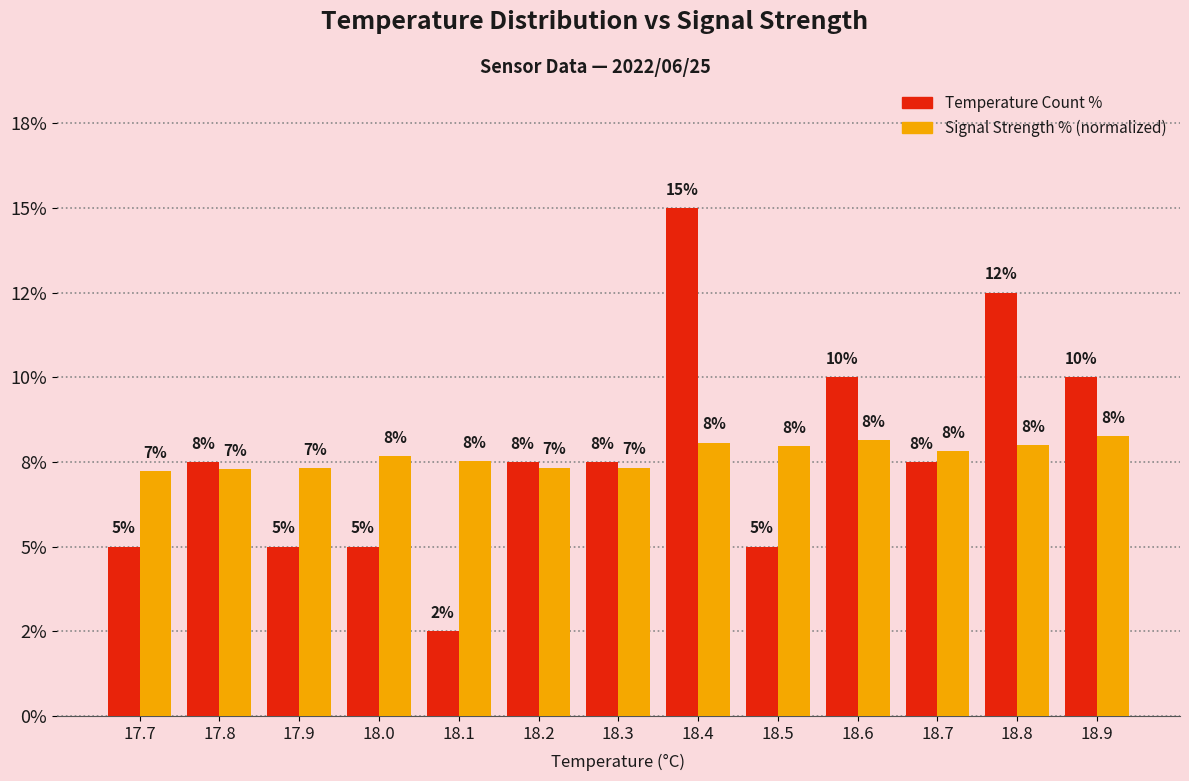

The Signal Strength (normalized) series shows 3.6 at 17.9. True or false?

False